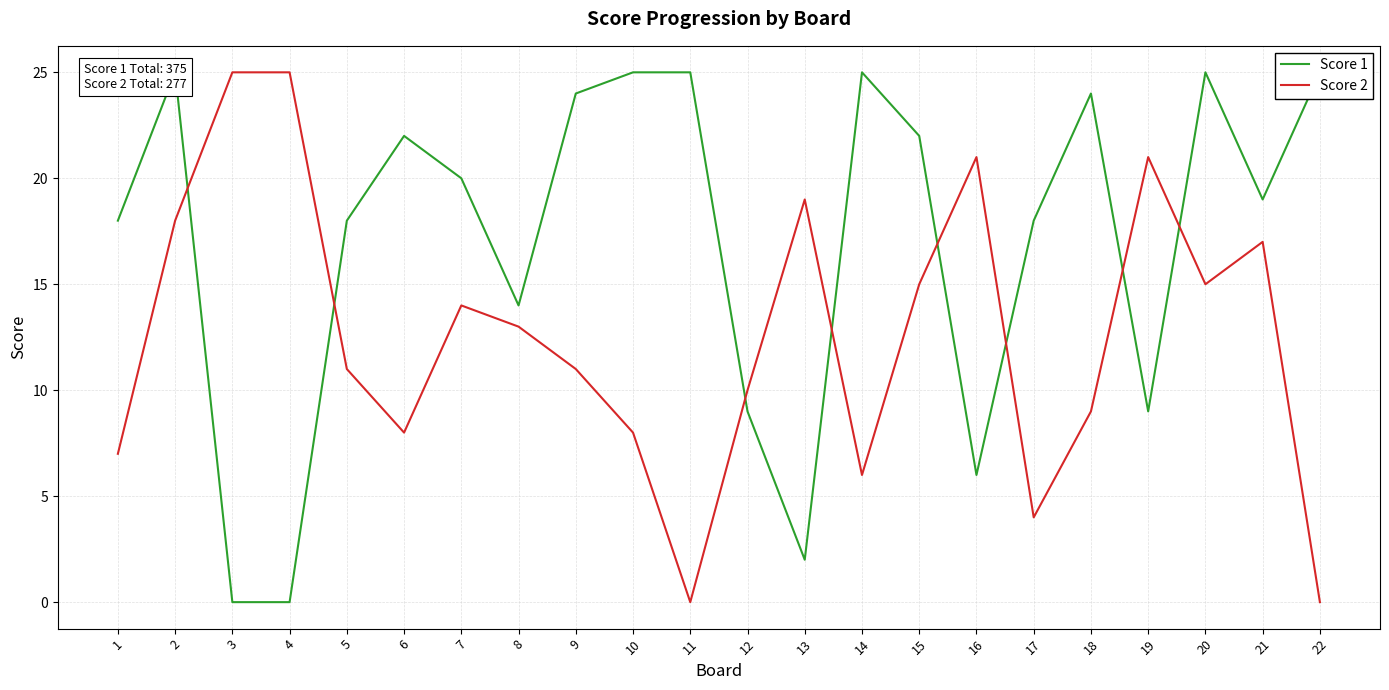

At how many categories does at least one series exceed 11?

21